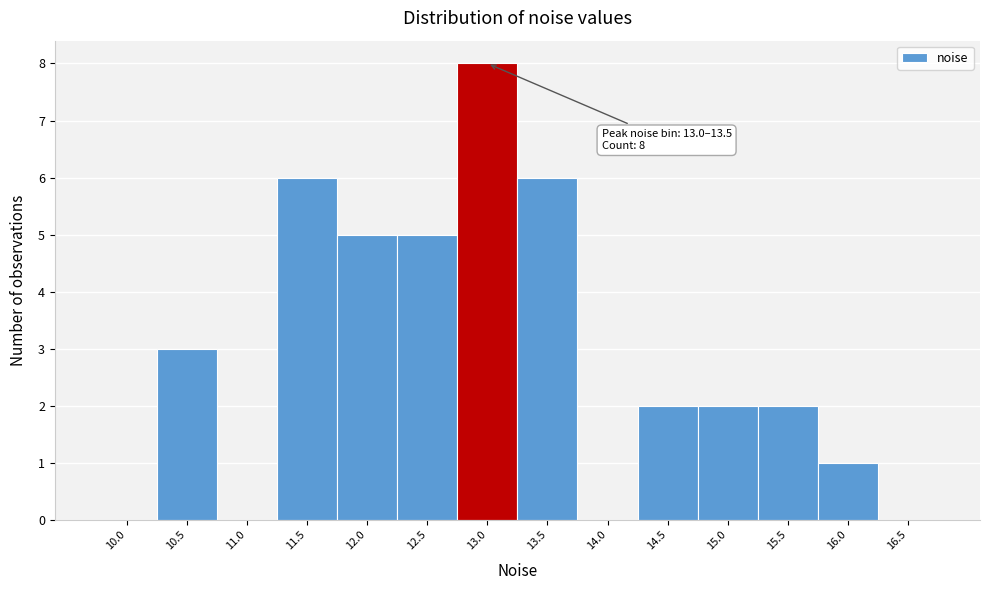

Reading right to left, what are all the values shown in this chart?

16.5=0	16.0=1	15.5=2	15.0=2	14.5=2	14.0=0	13.5=6	13.0=8	12.5=5	12.0=5	11.5=6	11.0=0	10.5=3	10.0=0